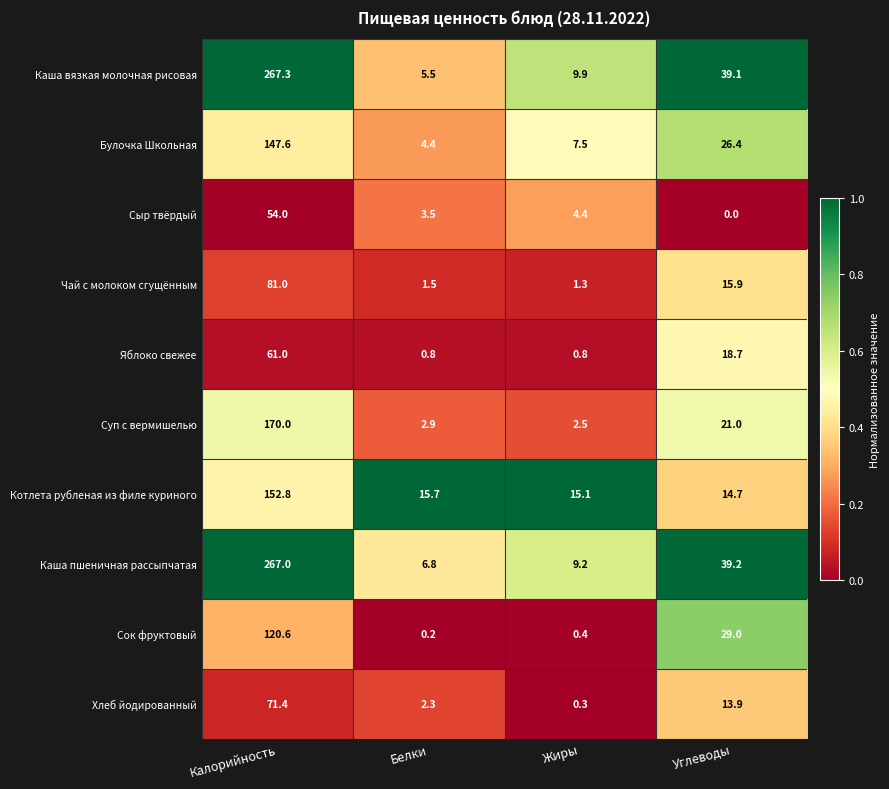

At which category does the chart reach its minimum across all series?

Углеводы